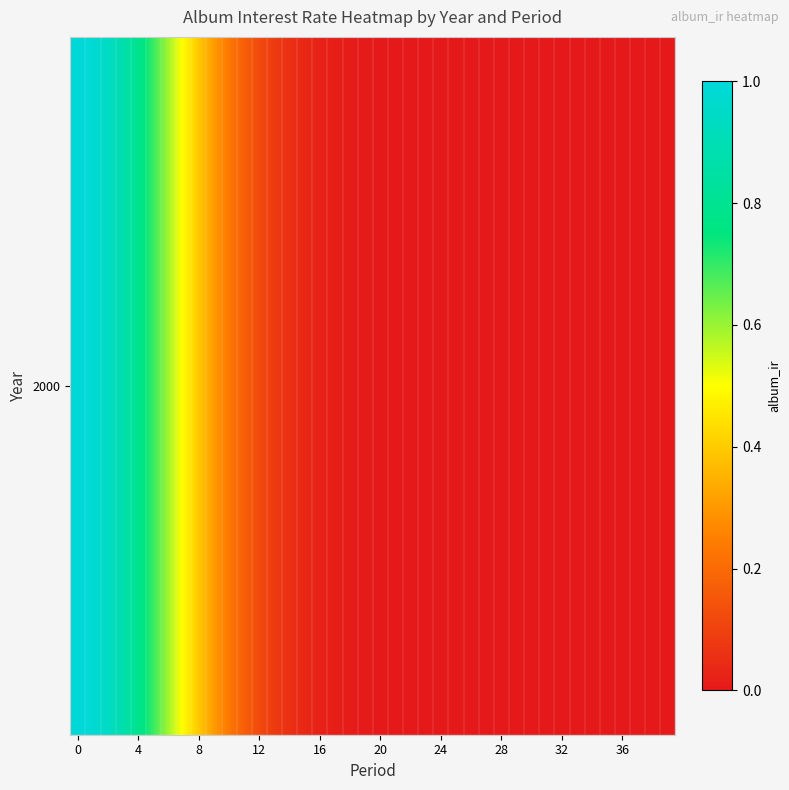

What is the sum of the values at 34 and 0?

1.0